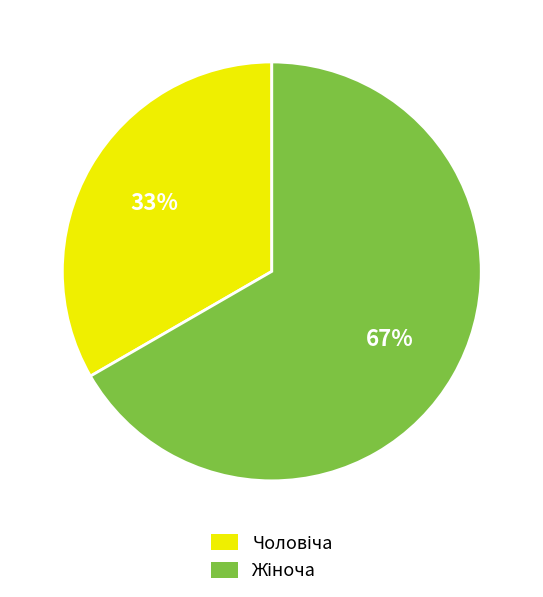

To the nearest percent, what is the average slice percentage?

50%